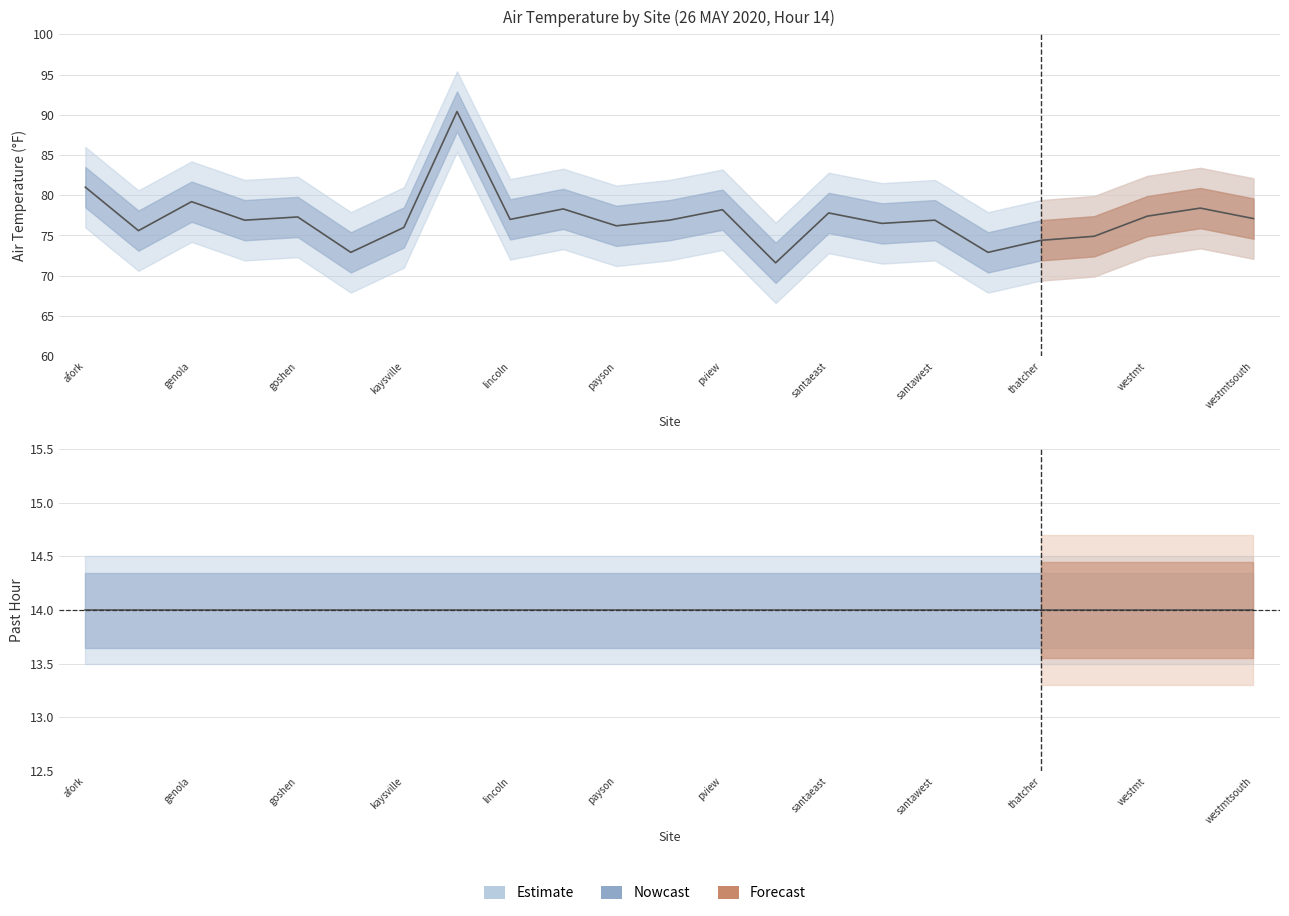

What position from the left is westmtcenter?

22